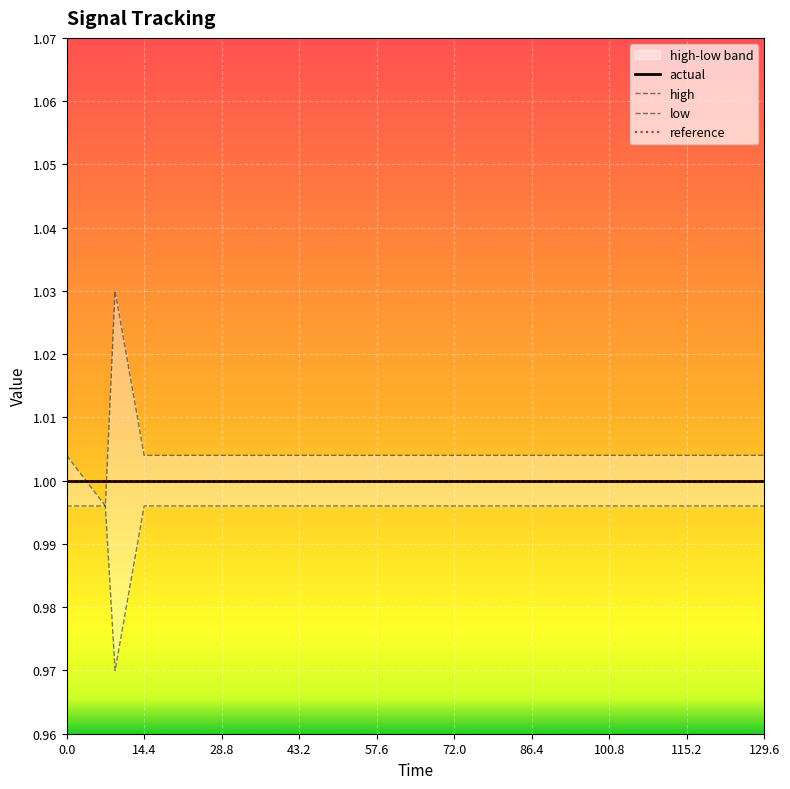

Is the value of high at 14.4 greater than the value of reference at 14.4?

No